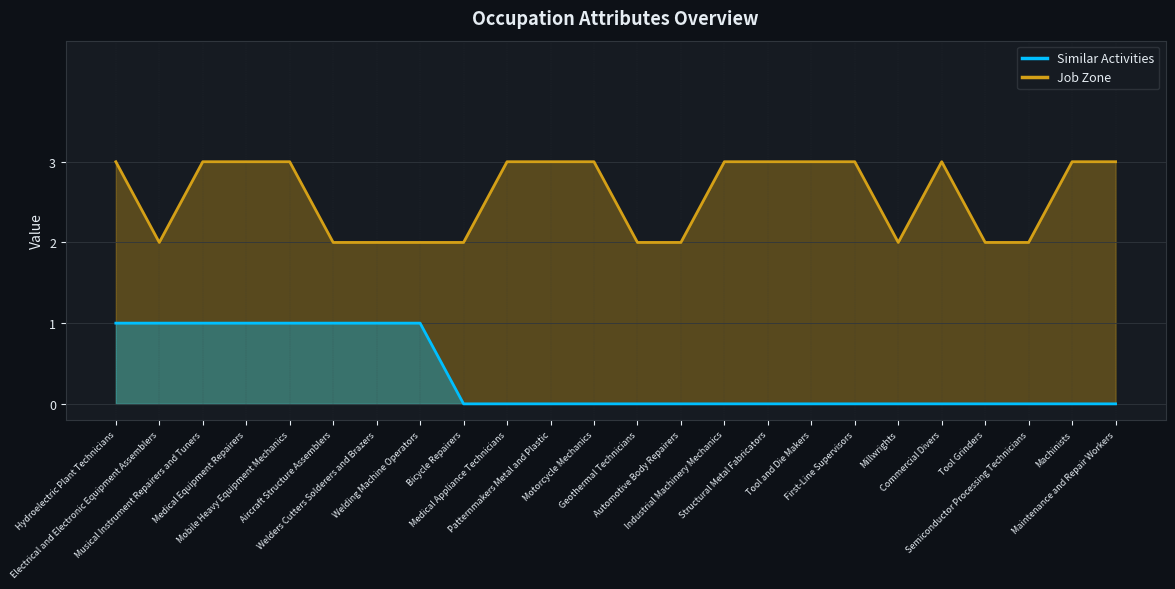

Where is Job Zone nearest to the value 2?

Electrical and Electronic Equipment Assemblers